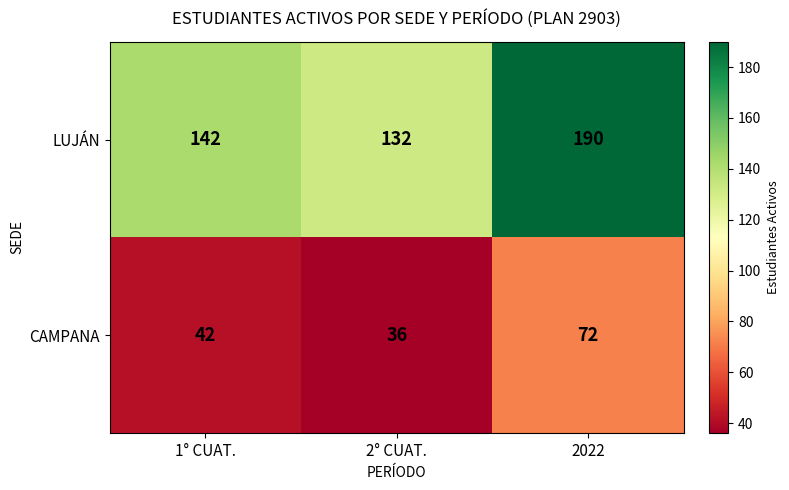

Reading left to right, what are all the values shown in this chart?

LUJÁN: 142	132	190
CAMPANA: 42	36	72